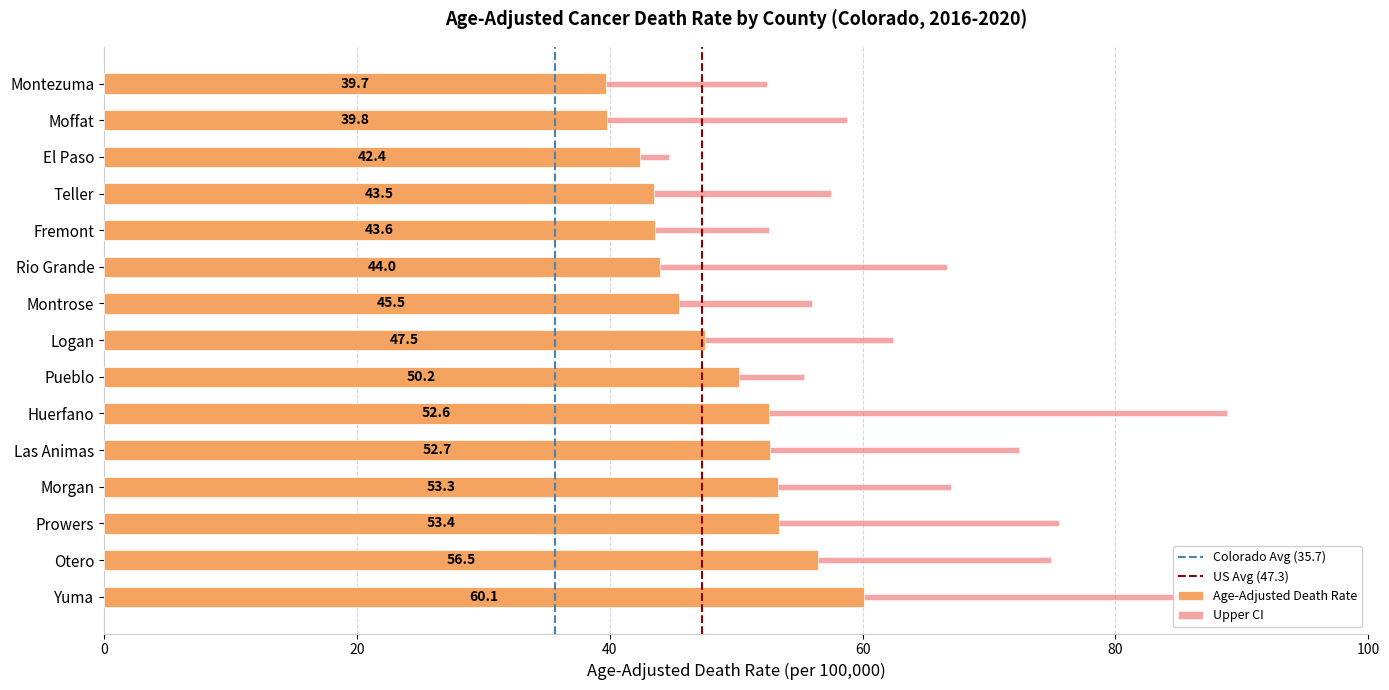

Does the chart contain any negative values?

No